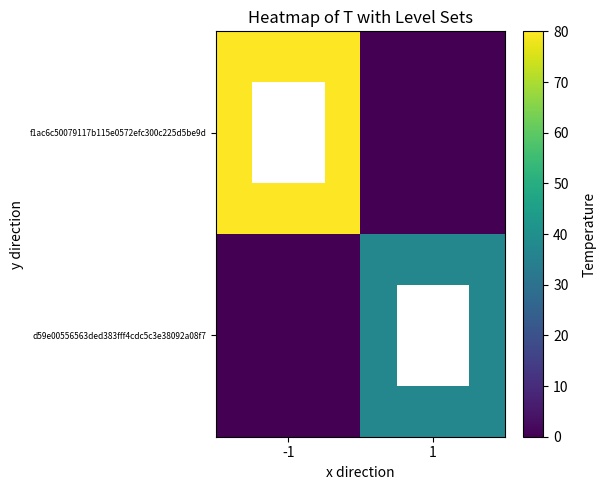

Rank the series by their average value, from lowest to highest.

d59e00556563ded383fff4cdc5c3e38092a08f7, f1ac6c50079117b115e0572efc300c225d5be9d